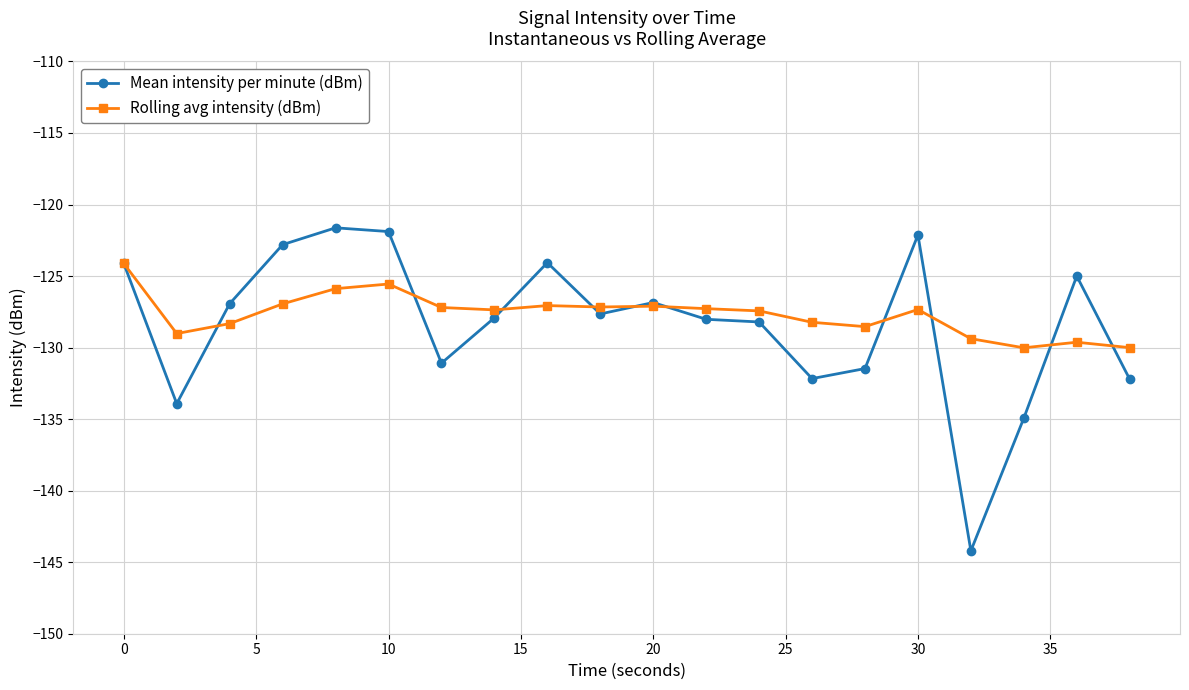

Does the chart have visible grid lines?

Yes